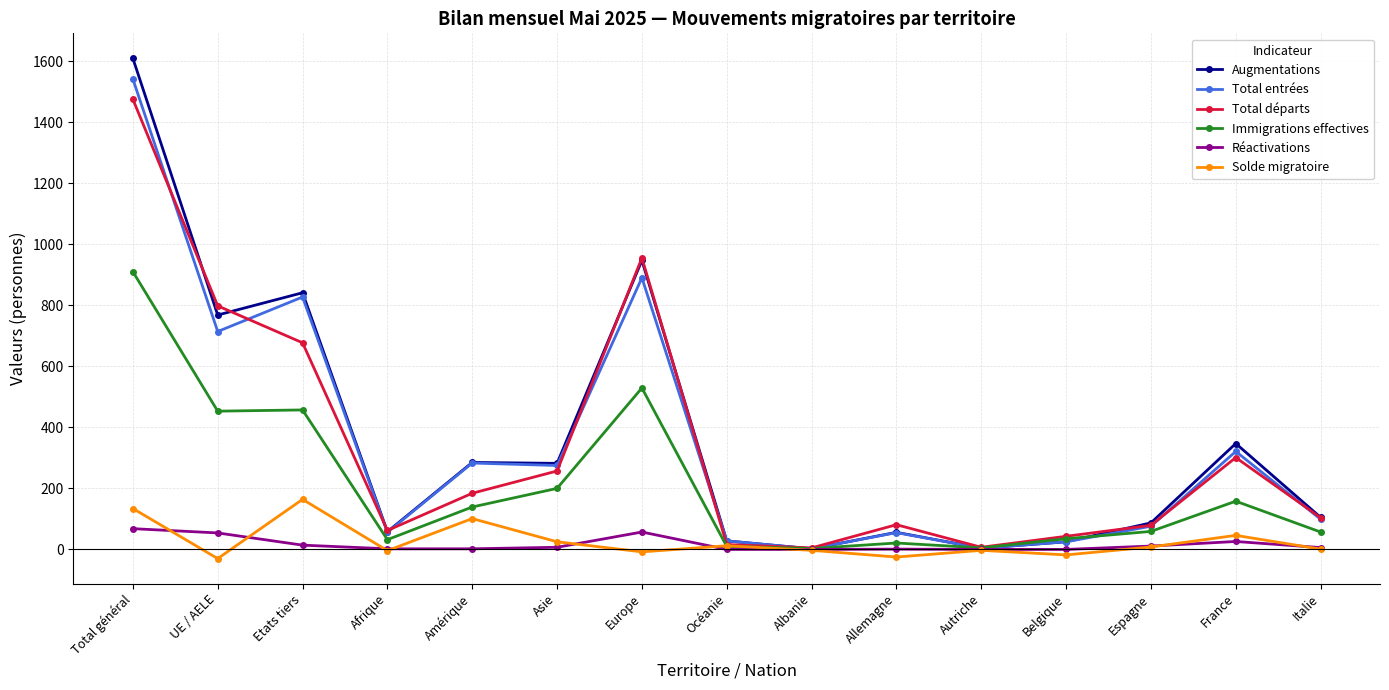

Which series has the widest spread of values?

Augmentations